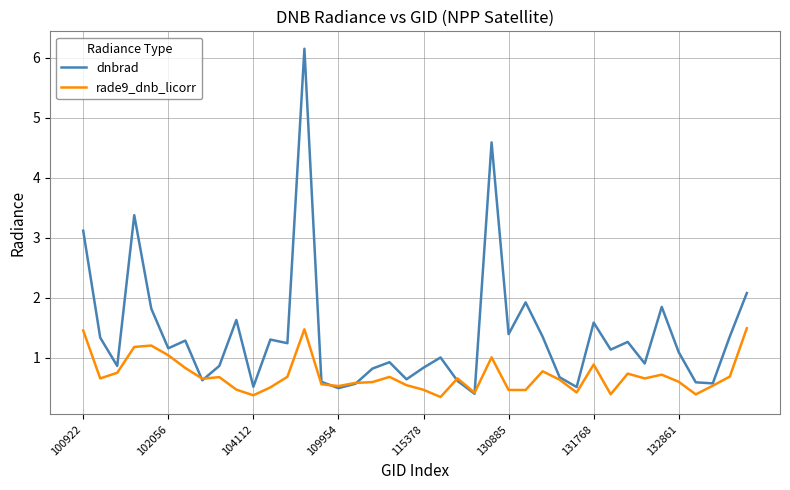

Which series has the largest range (max minus min)?

dnbrad